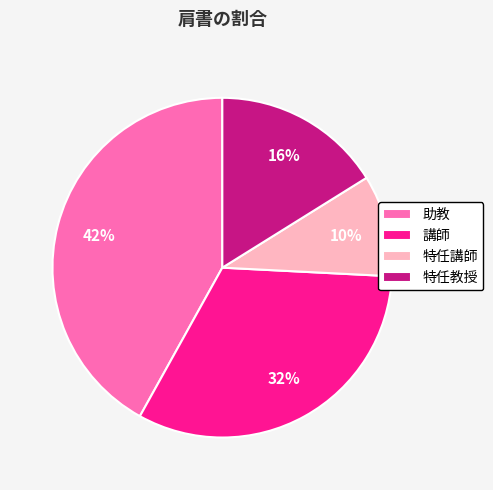

To the nearest percent, what is the combined percentage of 特任講師 and 助教?

52%